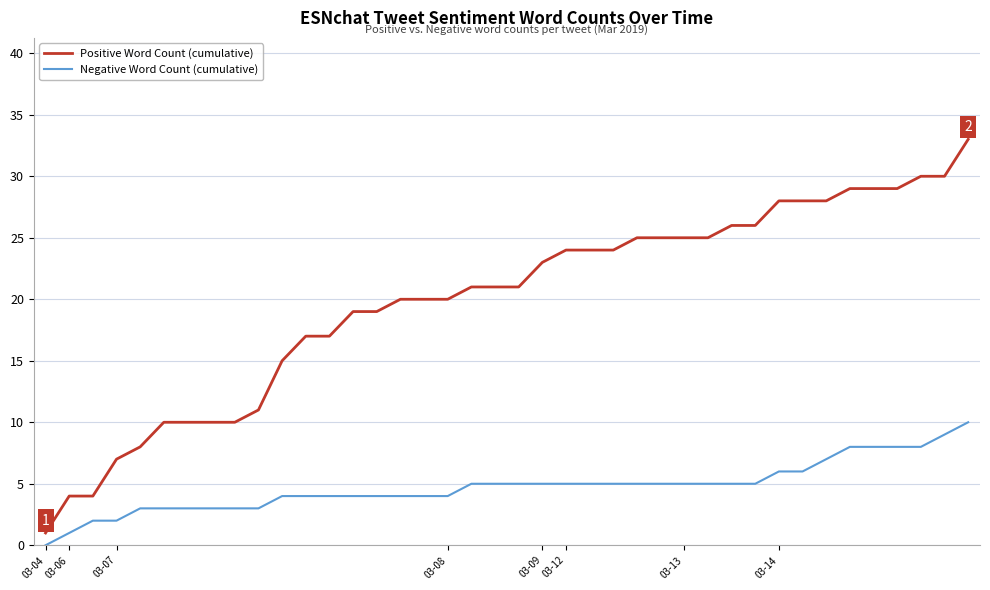

Reading left to right, list all the values displayed in this chart.

Positive Word Count (cumulative): 1	4	4	7	8	10	10	10	10	11	15	17	17	19	19	20	20	20	21	21	21	23	24	24	24	25	25	25	25	26	26	28	28	28	29	29	29	30	30	33
Negative Word Count (cumulative): 0	1	2	2	3	3	3	3	3	3	4	4	4	4	4	4	4	4	5	5	5	5	5	5	5	5	5	5	5	5	5	6	6	7	8	8	8	8	9	10